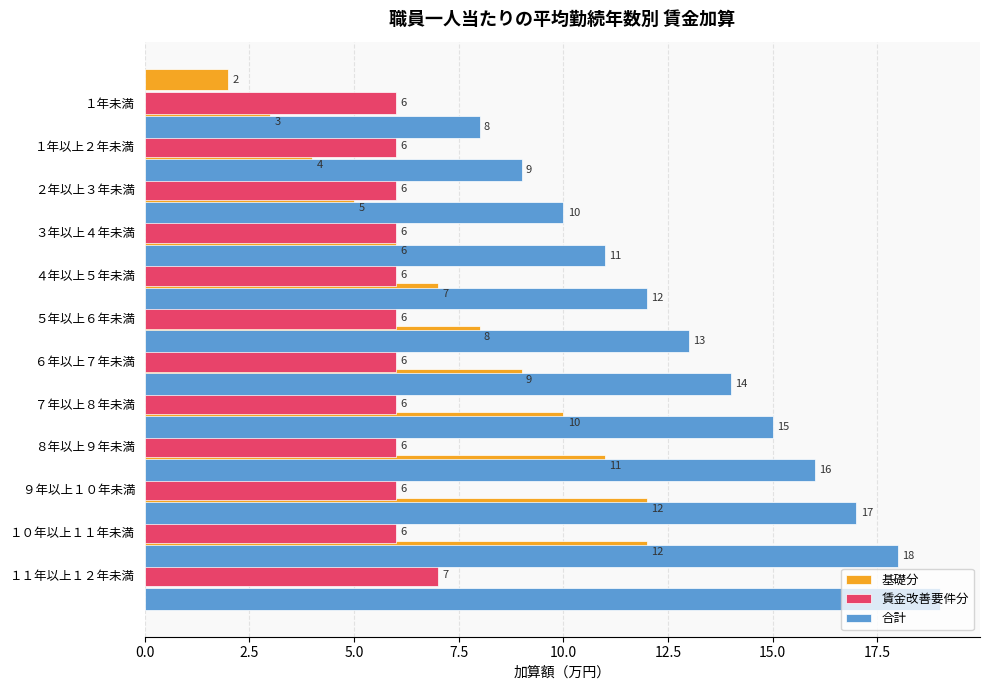

What is the label of the 6th bar from the right?

15.0